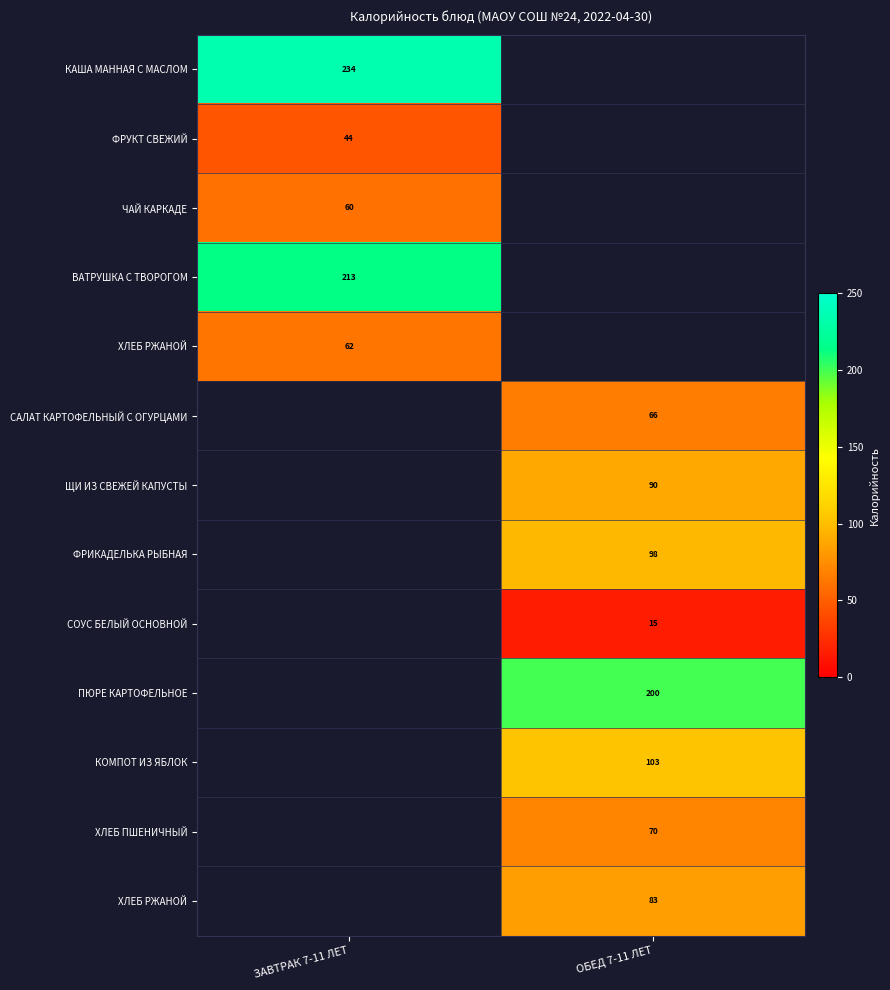

Count the number of data series in this chart.

13